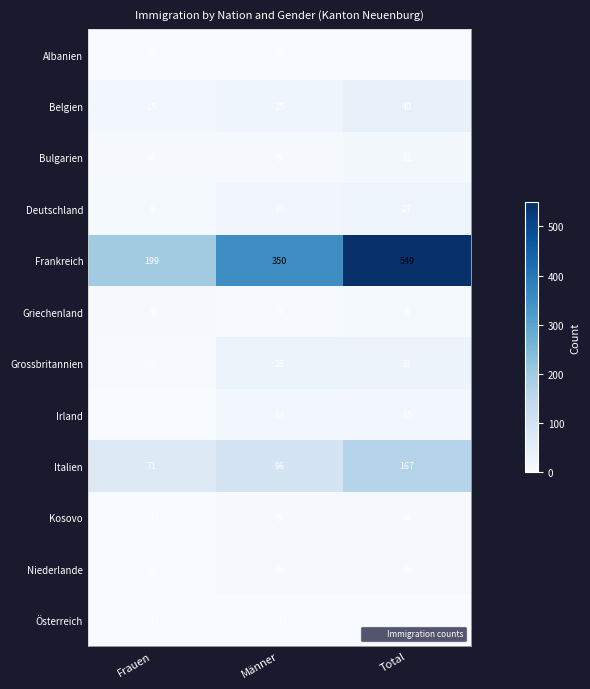

What value does the Irland series have at Total, to the nearest 5?

15